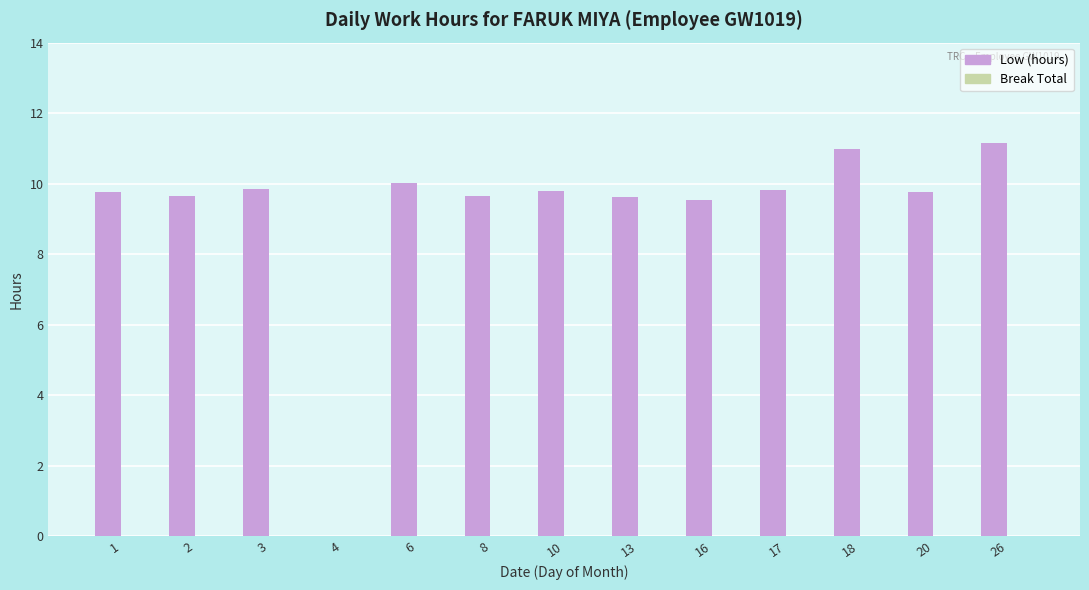

What value does the data have at 16?

9.5